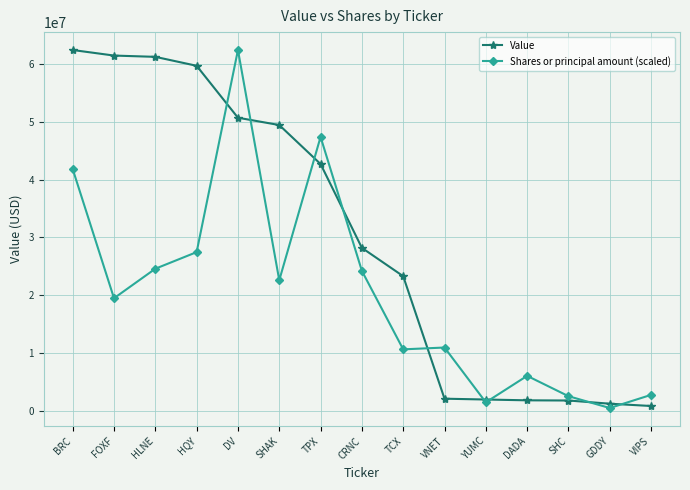

What is the spread (max minus min) of values at TCX?

12679930.6